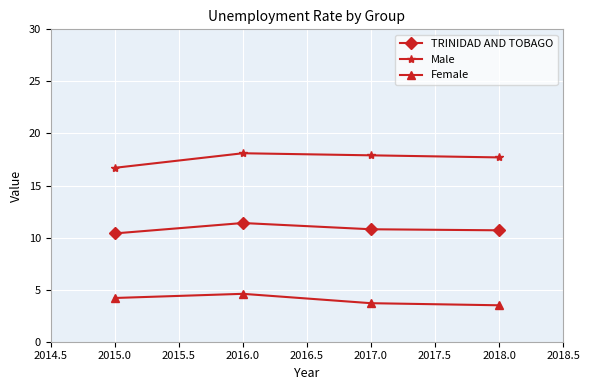

How many Female values are between 3 and 4?

2